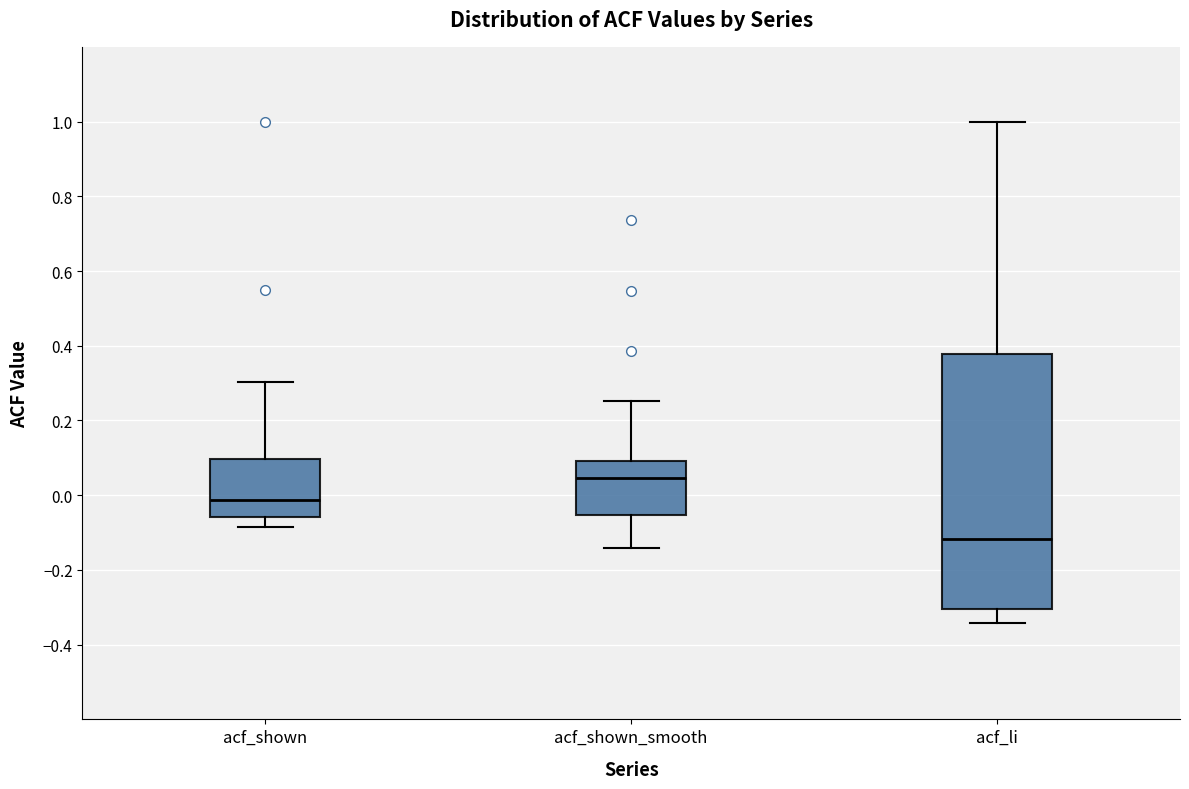

Which box's median line is the highest?

acf_shown_smooth